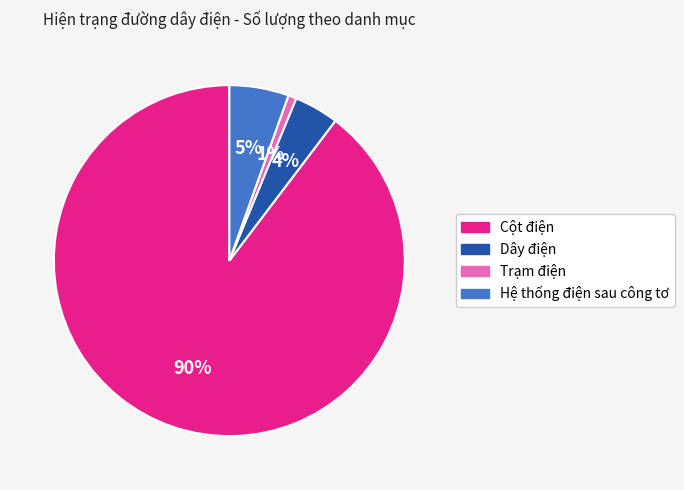

Rank the categories by value from highest to lowest.

Cột điện, Hệ thống điện sau công tơ, Dây điện, Trạm điện